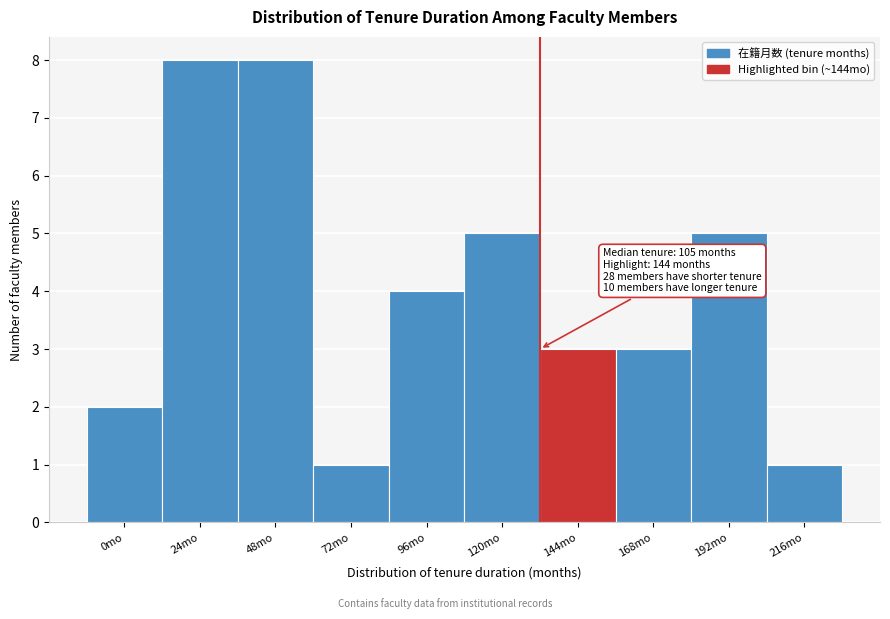

Reading left to right, what are all the values shown in this chart?

0mo=2	24mo=8	48mo=8	72mo=1	96mo=4	120mo=5	144mo=3	168mo=3	192mo=5	216mo=1